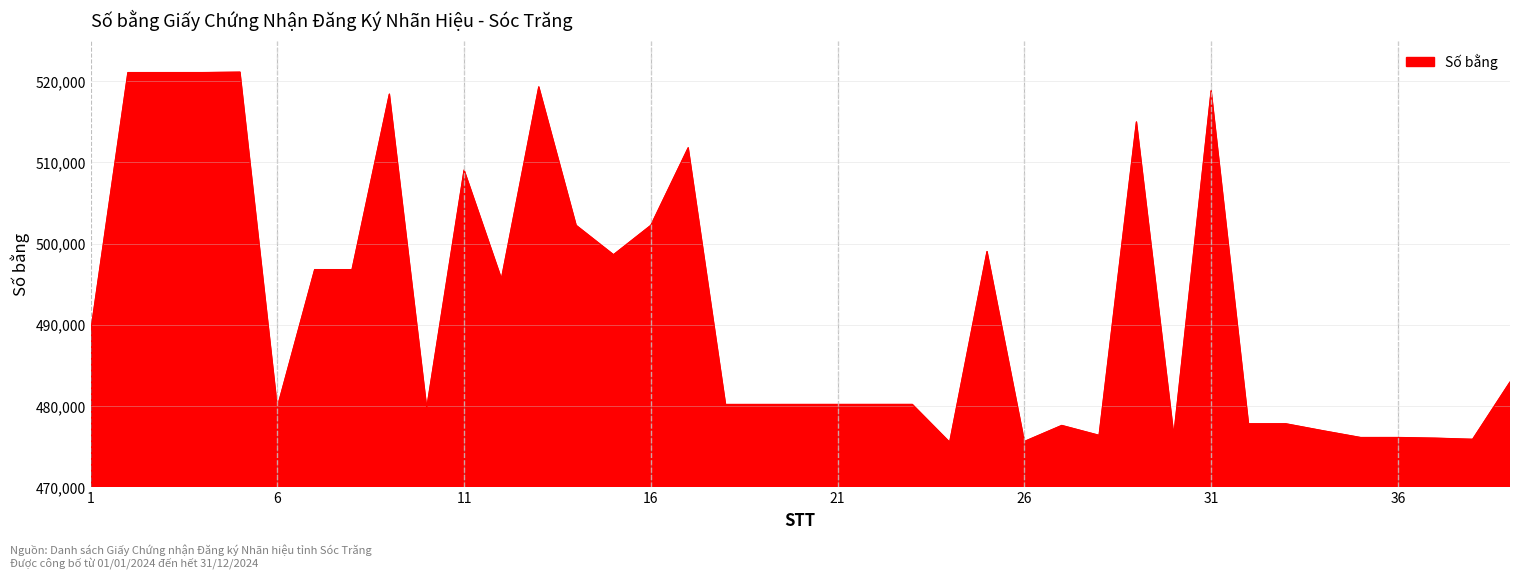

What is the difference between the maximum and minimum values?

45591